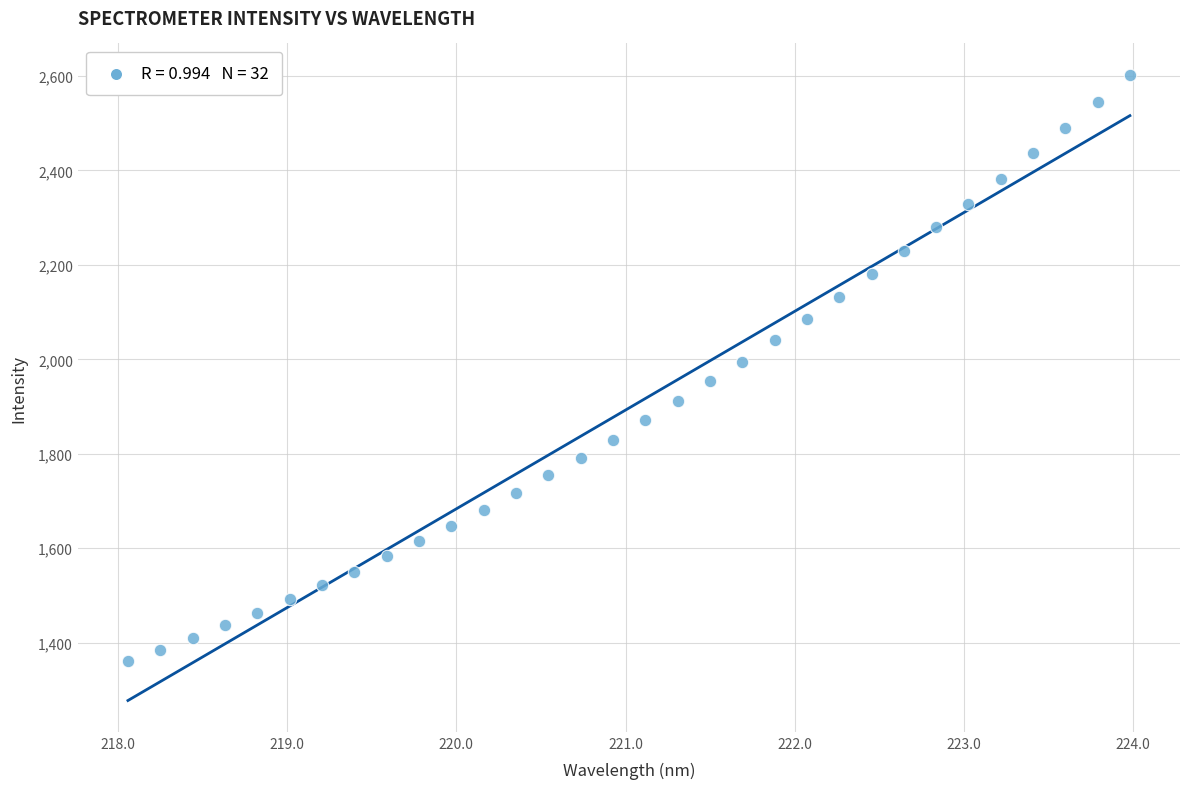

What is the range of Y values (max minus min)?

1242.7